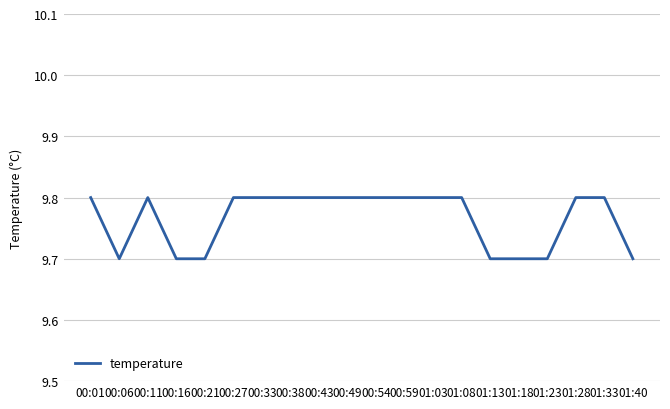

What position from the left is 01:08?

14